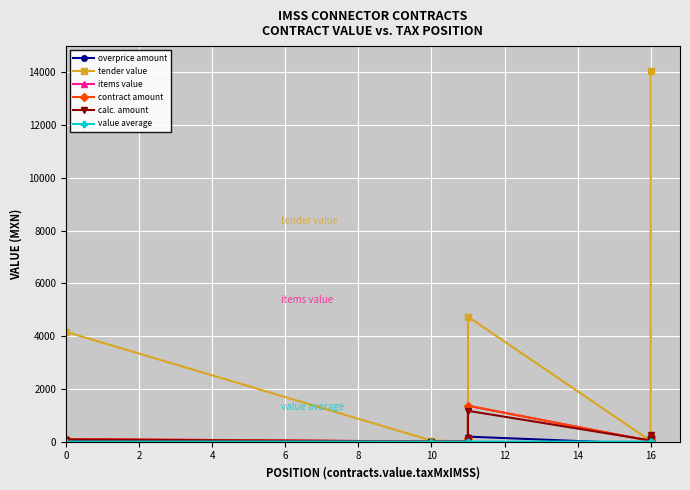

Is this an area chart (filled region under the line)?

No